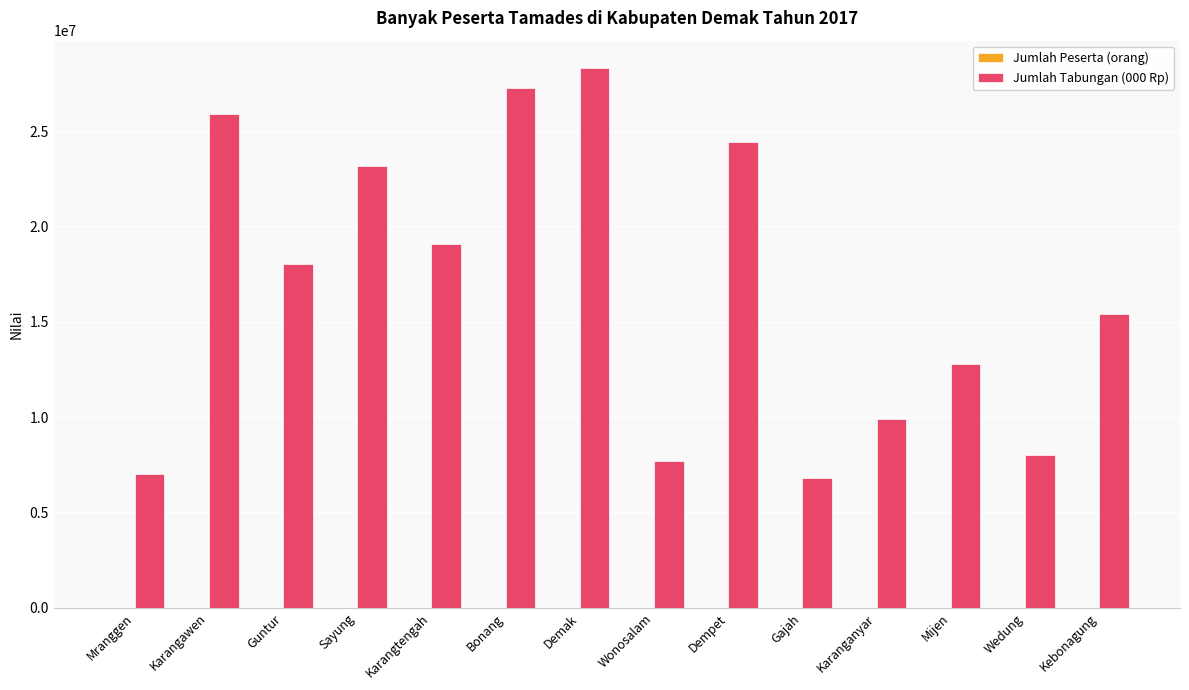

The value of Jumlah Tabungan (000 Rp) at Bonang is 27262923. True or false?

True